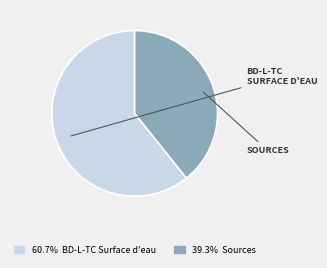

Is there a majority slice in this chart?

Yes